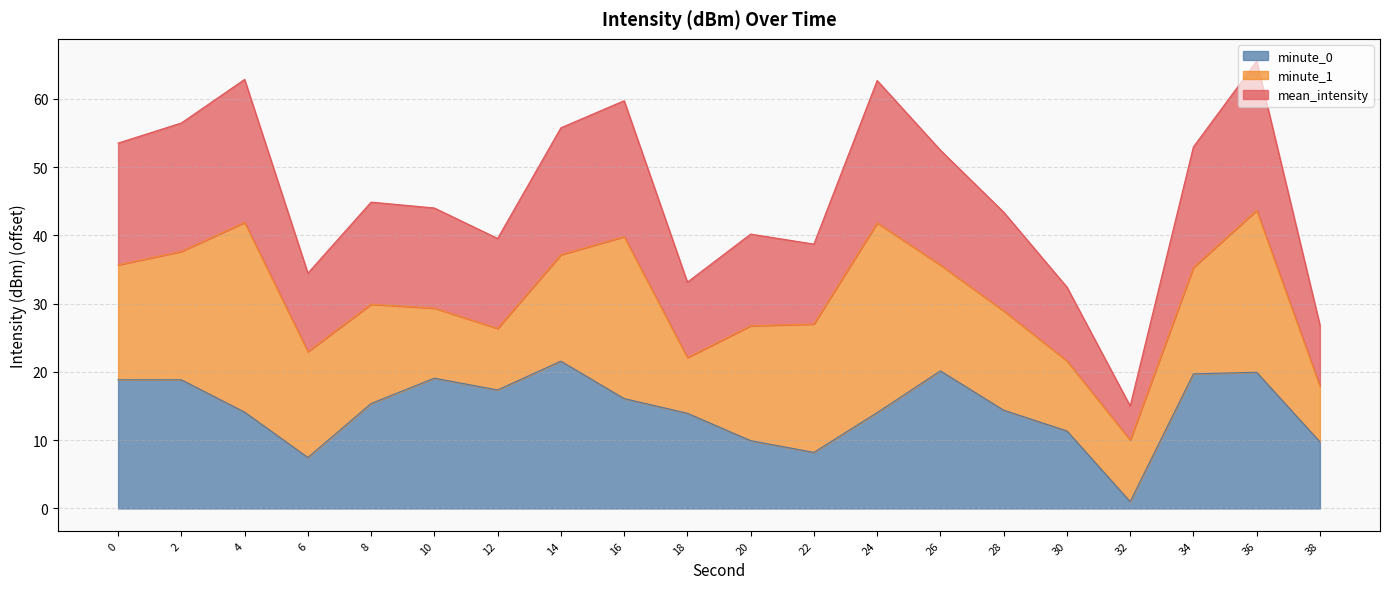

Which series has the widest spread of values?

mean_intensity